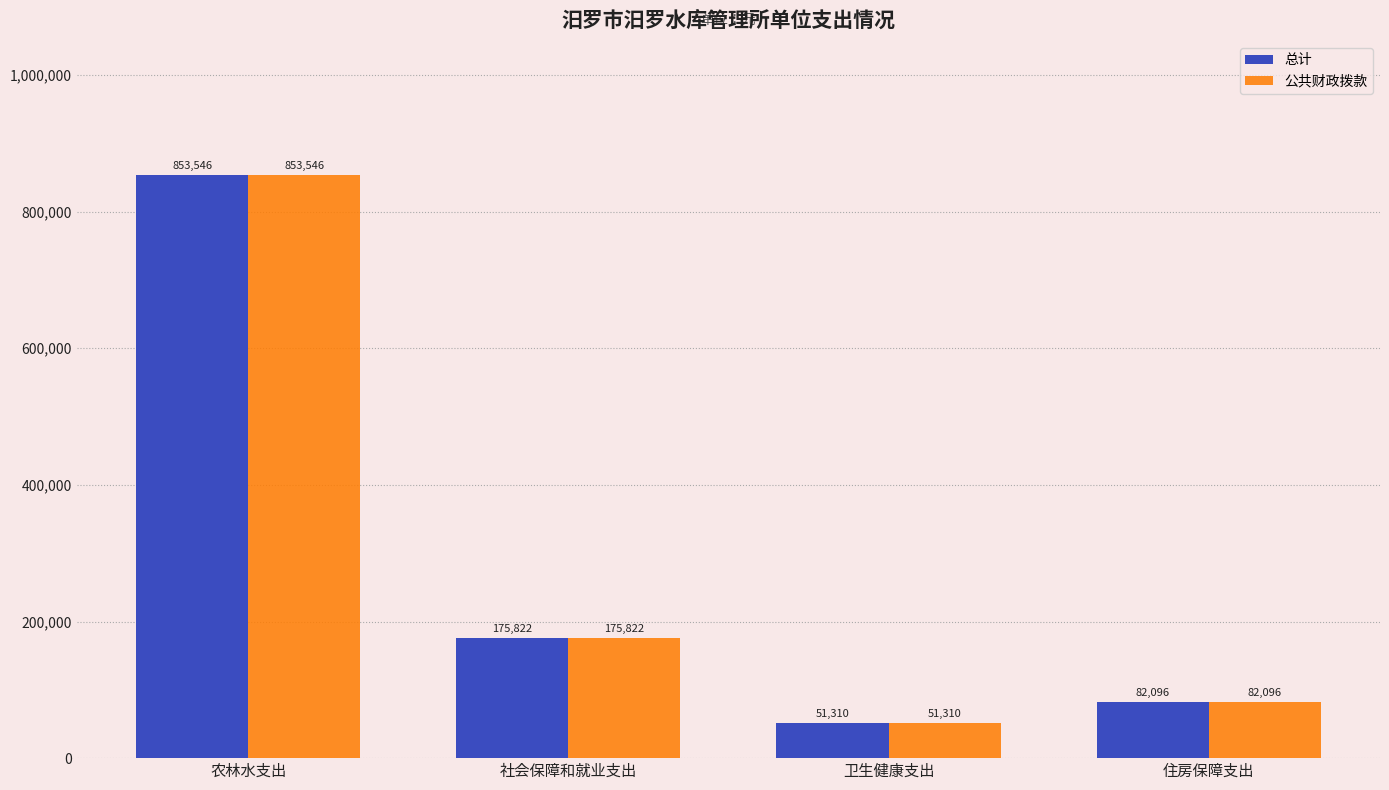

Is the value of 总计 at 社会保障和就业支出 greater than the value of 公共财政拨款 at 卫生健康支出?

Yes